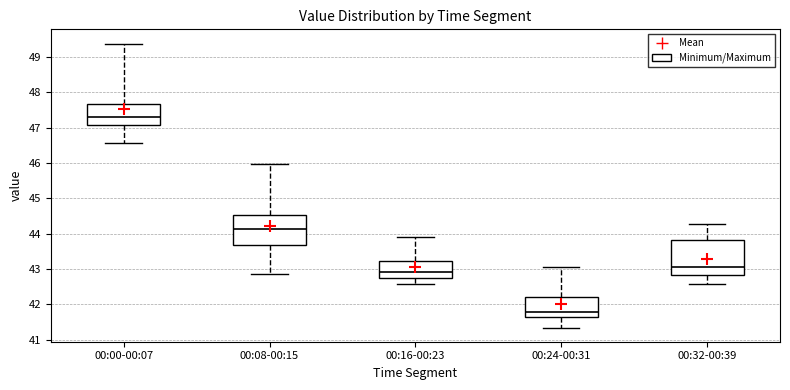

Reading left to right, read every box against the y-axis: the position of its median line, the range the box covers, and the ends of its whiskers. The values are not printed on the chart, so give them approximately, as read against the axis.

00:00-00:07: median 47.3, box 47.1 to 47.7, whiskers 46.6 to 49.4
00:08-00:15: median 44.1, box 43.7 to 44.5, whiskers 42.9 to 46.0
00:16-00:23: median 42.9, box 42.7 to 43.2, whiskers 42.6 to 43.9
00:24-00:31: median 41.8, box 41.6 to 42.2, whiskers 41.3 to 43.0
00:32-00:39: median 43.0, box 42.8 to 43.8, whiskers 42.6 to 44.3